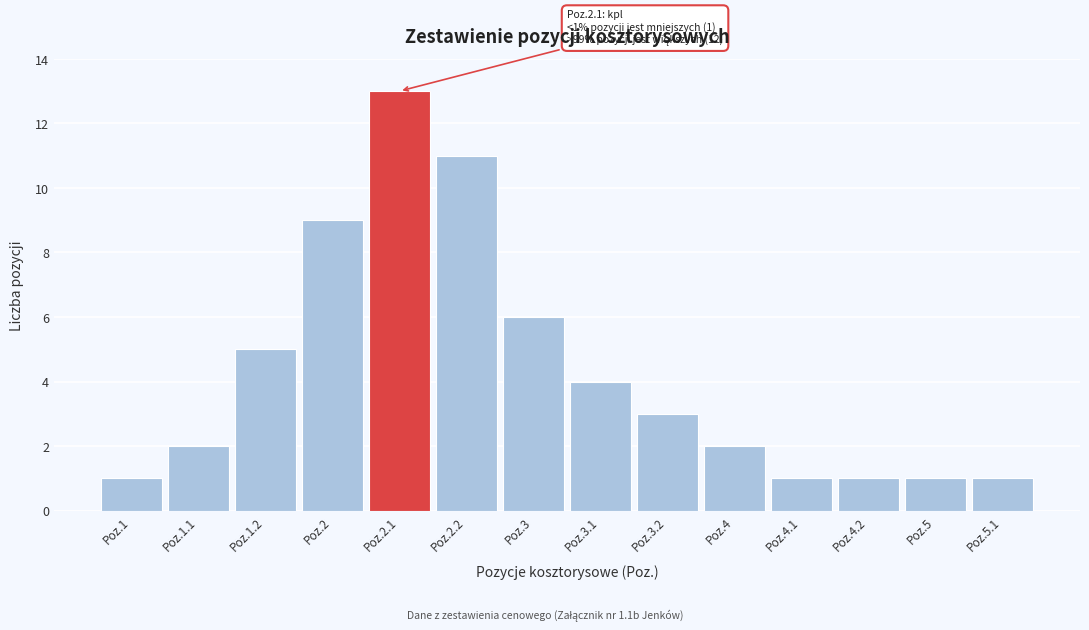

Reading right to left, extract all data points from this chart.

1	1	1	1	2	3	4	6	11	13	9	5	2	1